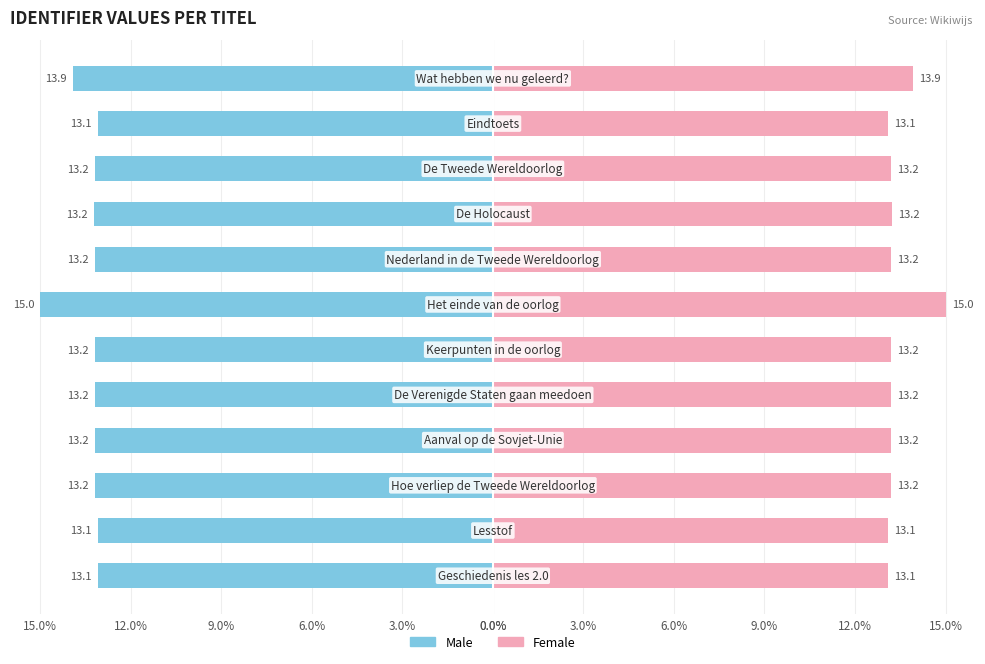

What are all the series names shown in the legend?

Male, Female